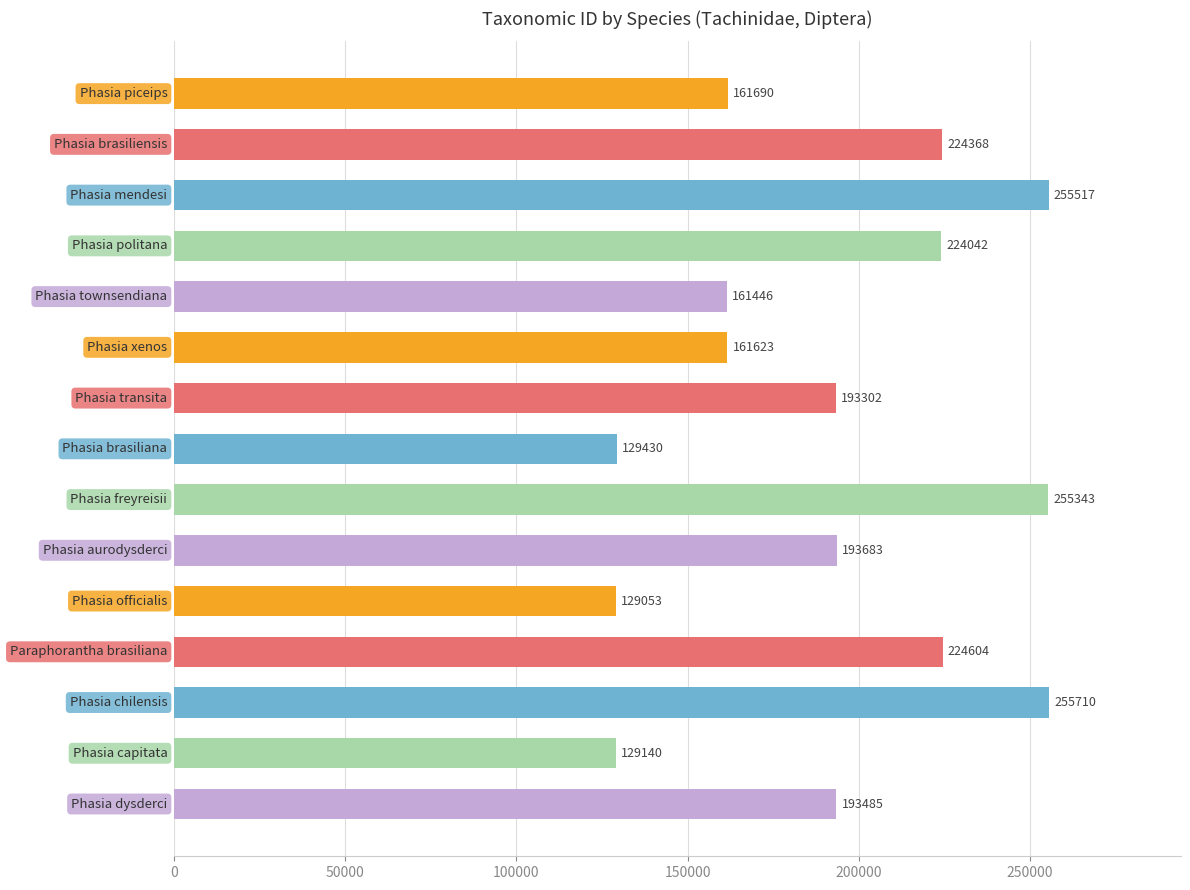

What is the sum of all values?

2892436